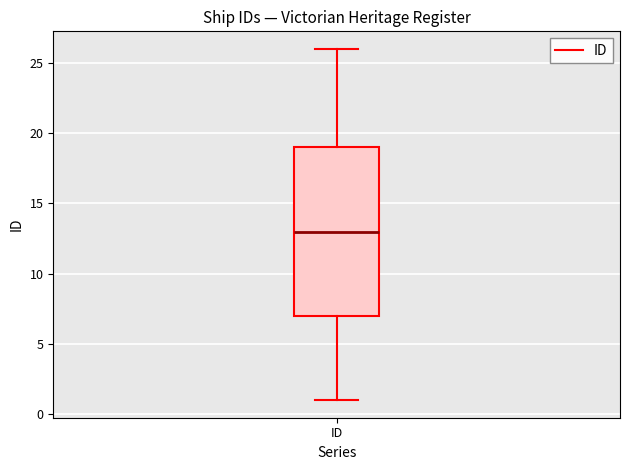

Read this box plot against the y-axis: the position of the median line, the range covered by the box, and the ends of both whiskers. The values are not printed on the chart, so give them approximately, as read against the axis.

median 13, box 7 to 19, whiskers 1 to 26